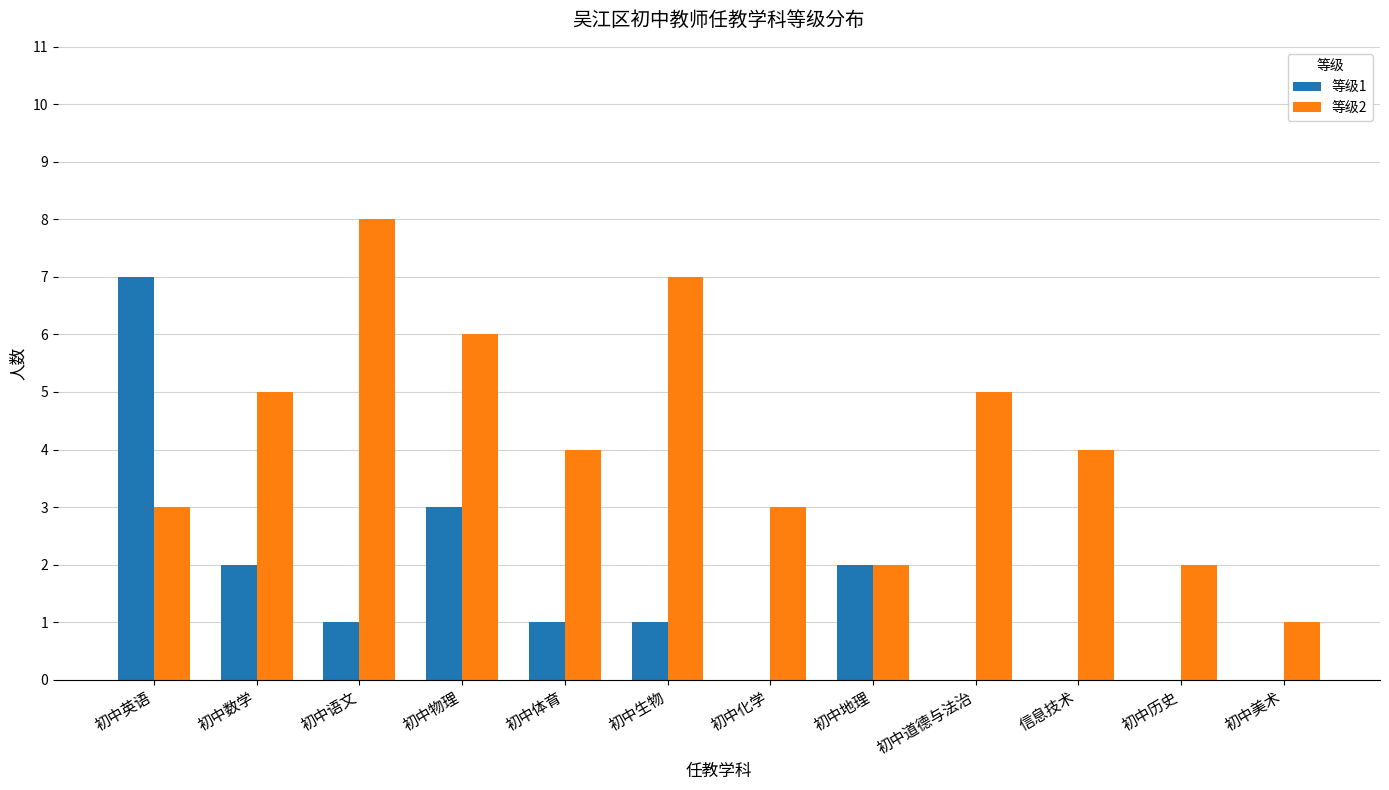

How many groups of bars are there?

12